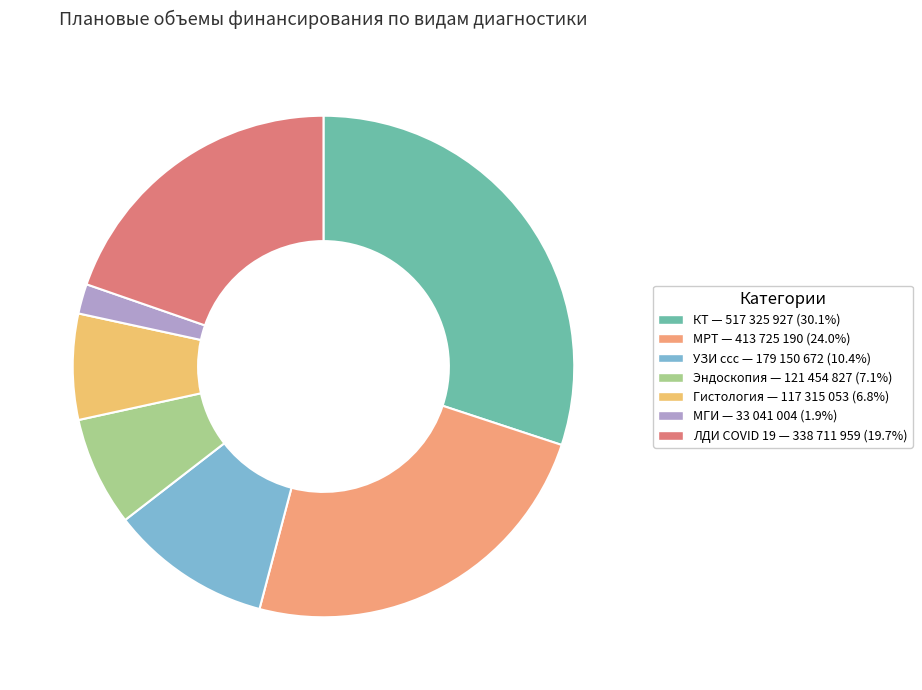

To the nearest percent, what is the difference between the МГИ and УЗИ ссс slice percentages?

8%